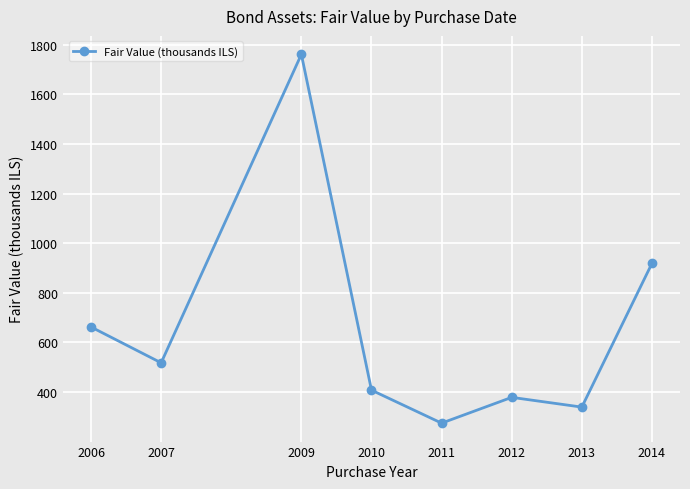

What is the approximate value at 2007?

518.0